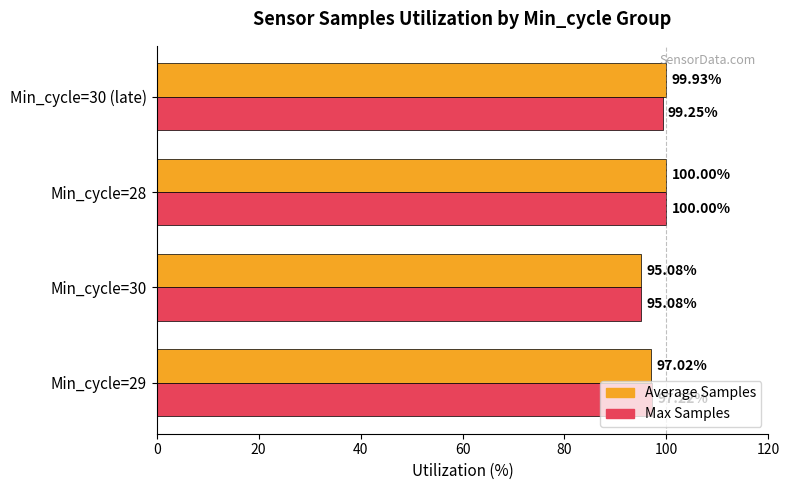

What is the average value of the Average Samples series?

98.0